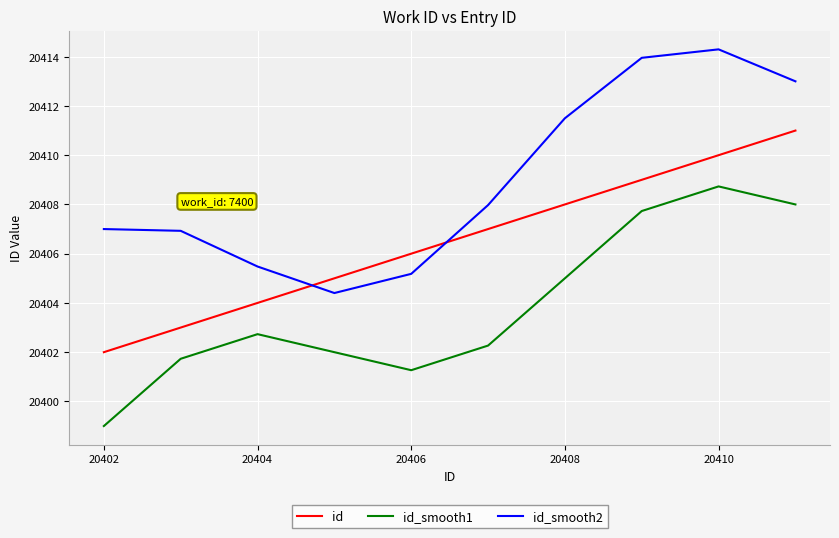

How many lines are shown in the chart?

3